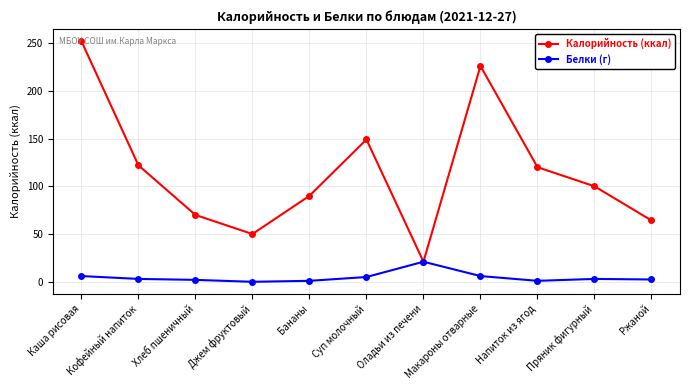

Where does the Калорийность (ккал) series first go above 100?

Каша рисовая